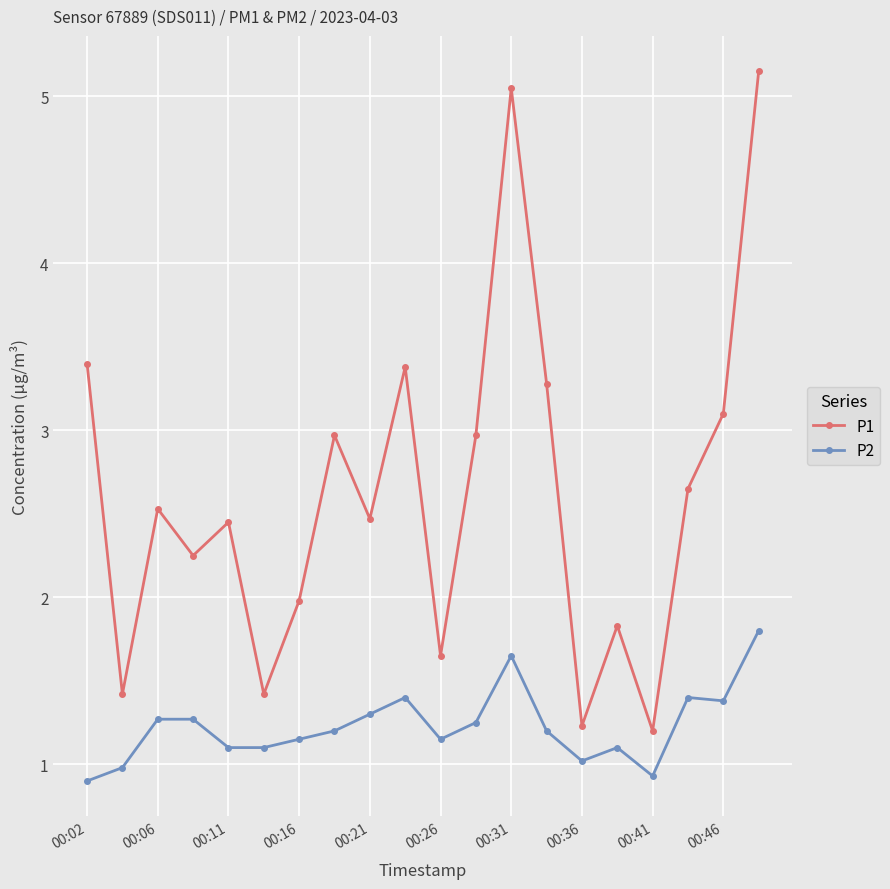

Which series has the largest total across all categories?

P1